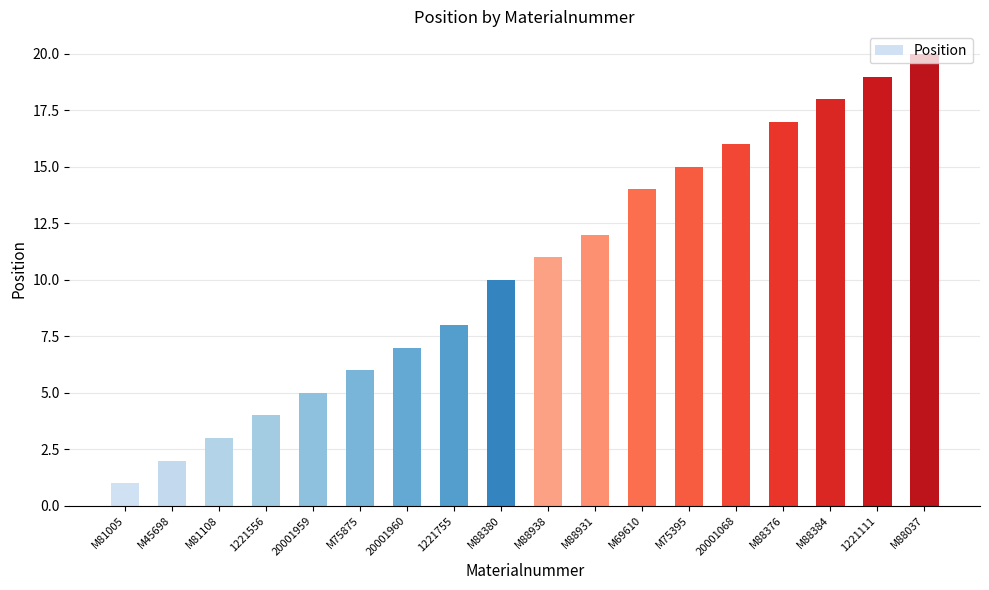

What is the maximum value shown in the chart?

20